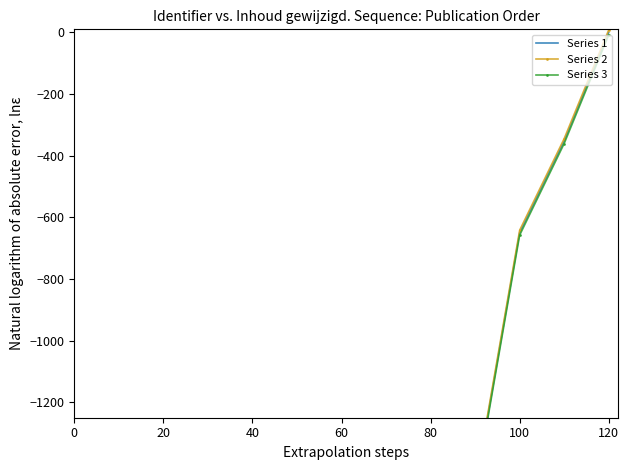

Rank the series at 120 from lowest to highest value.

Series 3, Series 1, Series 2